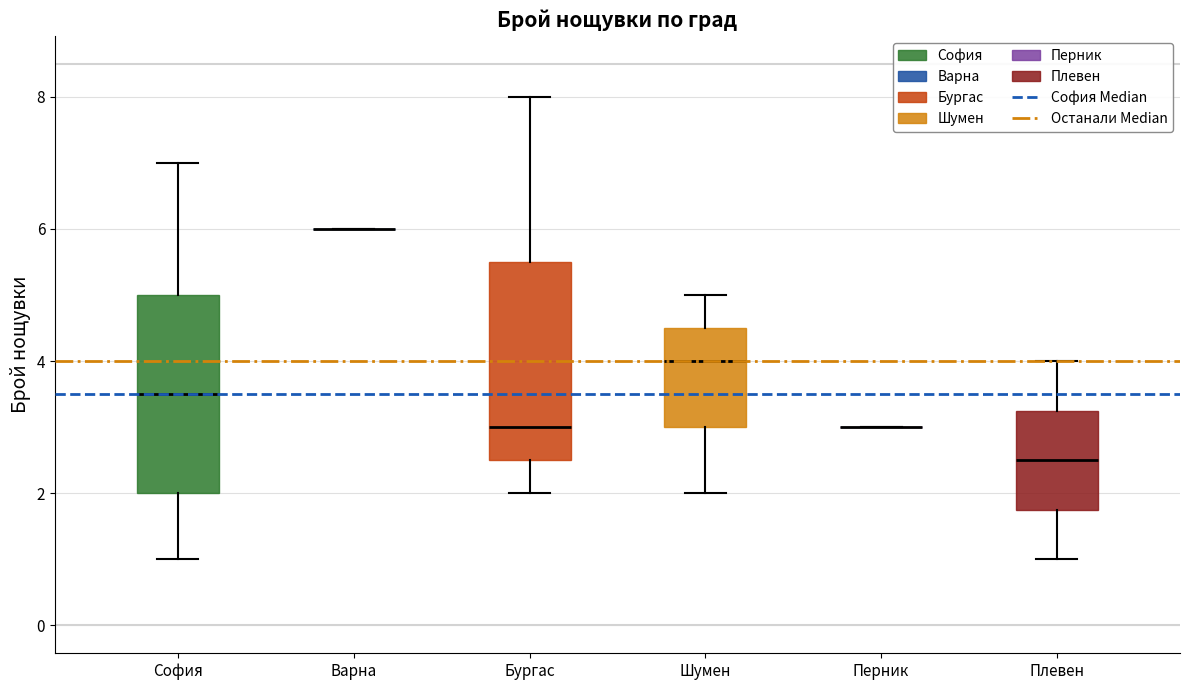

Where does the median line of the box for Бургас sit on the y-axis? The values are not printed on the chart, so give them approximately, as read against the axis.

3.0